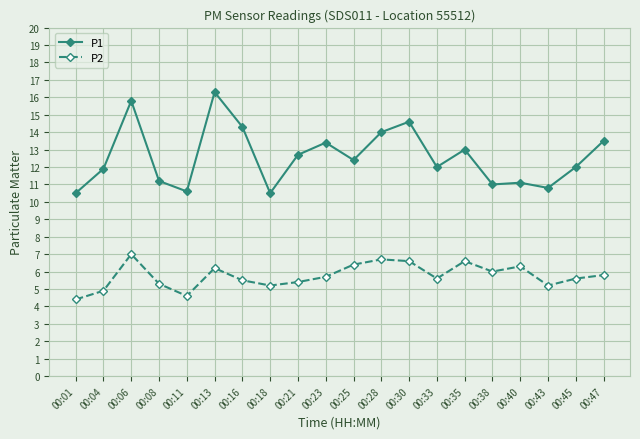

How many lines are shown in the chart?

2